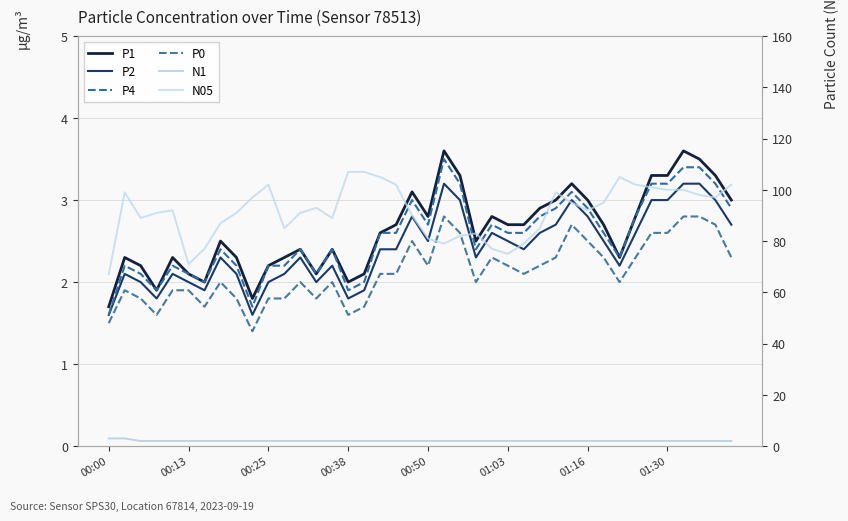

Is the value of P4 at 00:50 greater than the value of P1 at 26?

No